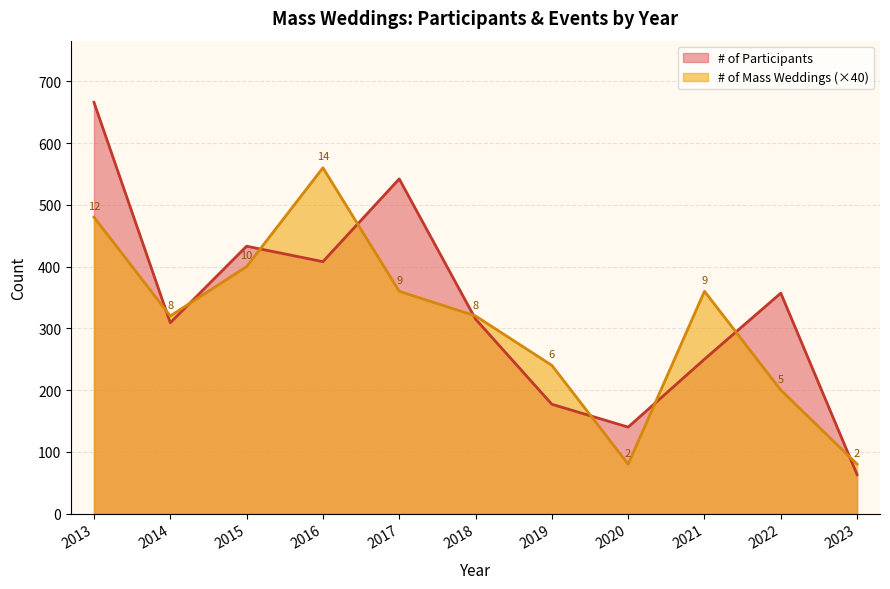

True or false: # of Participants and # of Mass Weddings cross at least once.

True